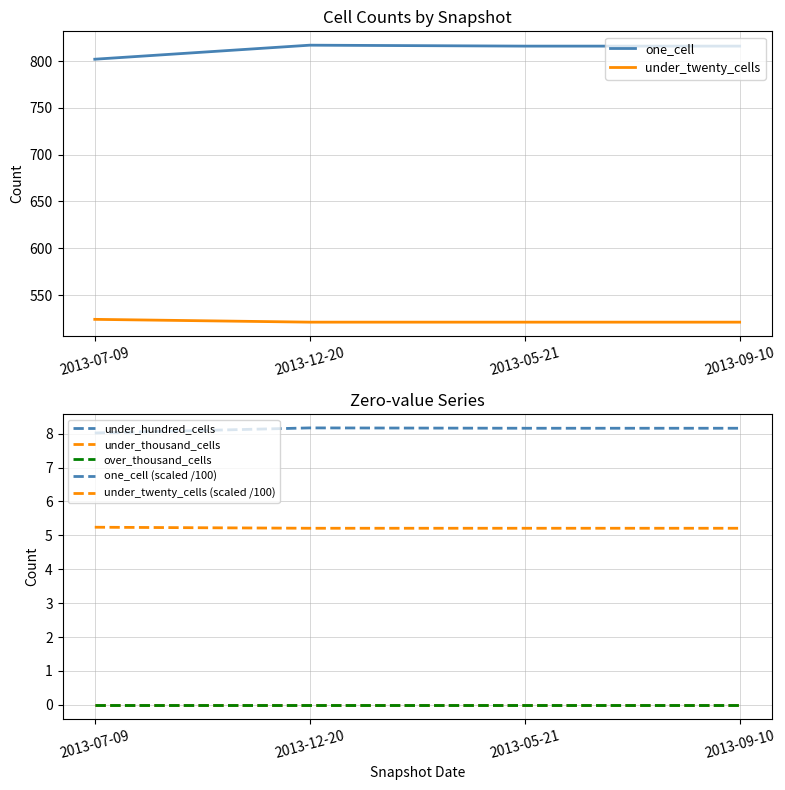

At how many categories does at least one series exceed 739?

4